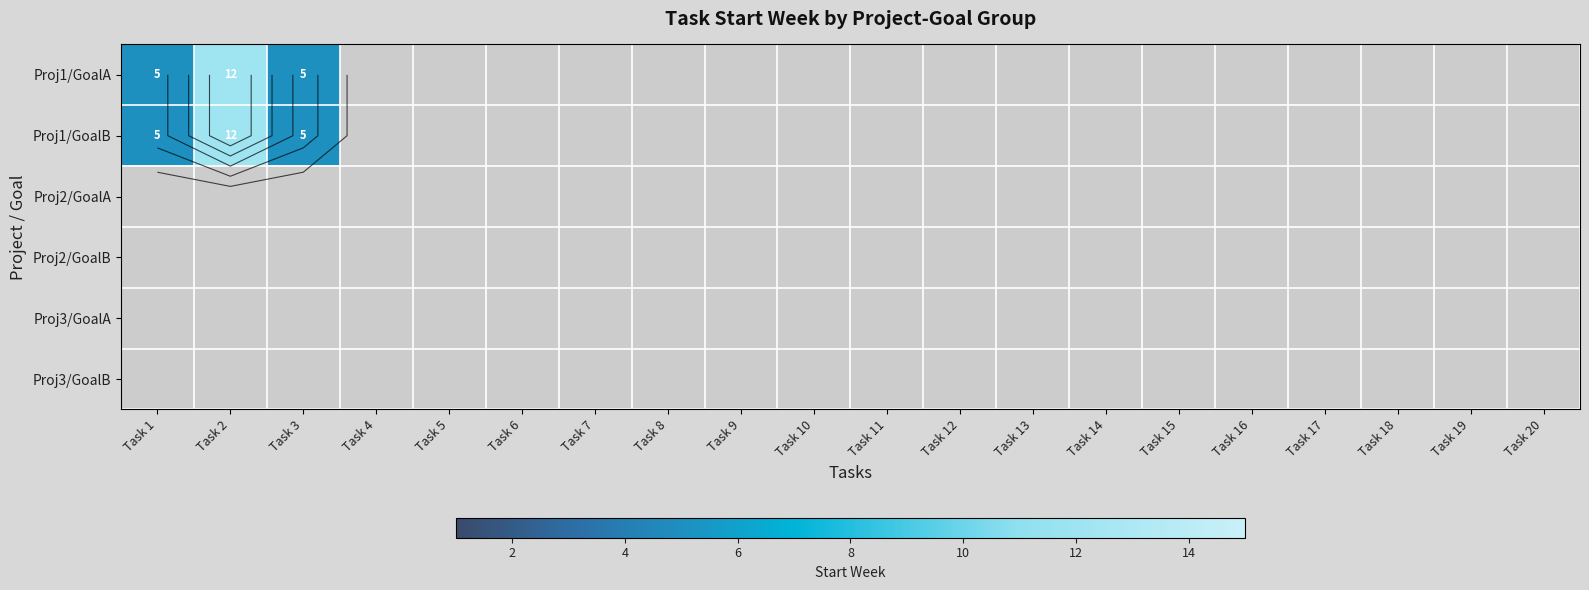

At how many categories does at least one series exceed 7?

1